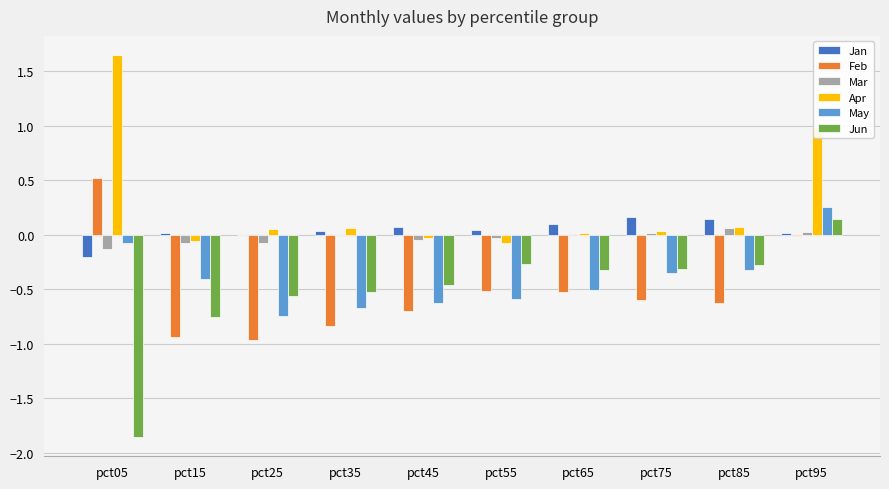

Which series changed the most between pct55 and pct95?

Apr